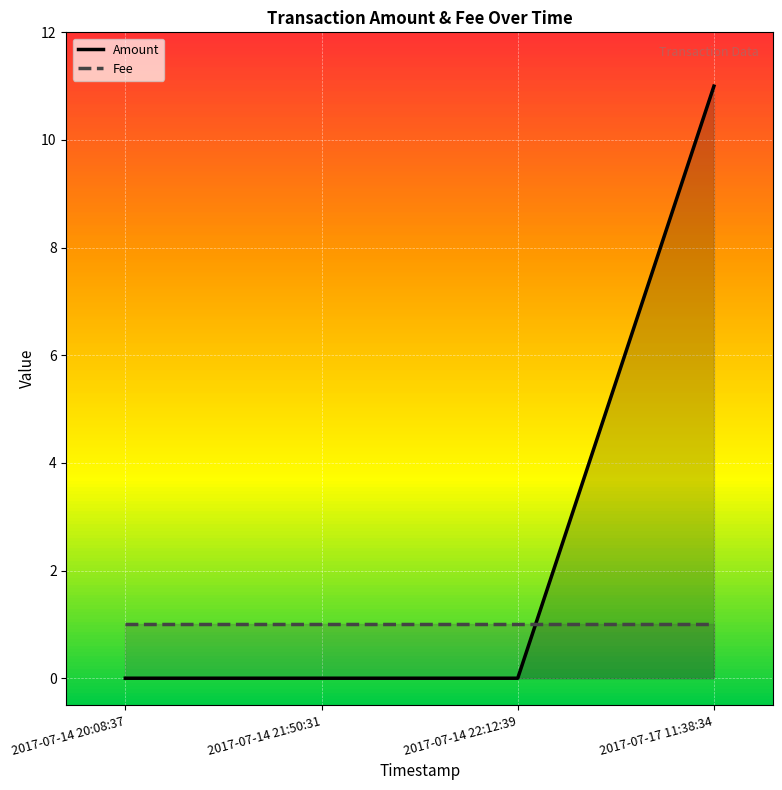

At which category does the chart reach its minimum across all series?

2017-07-14 20:08:37